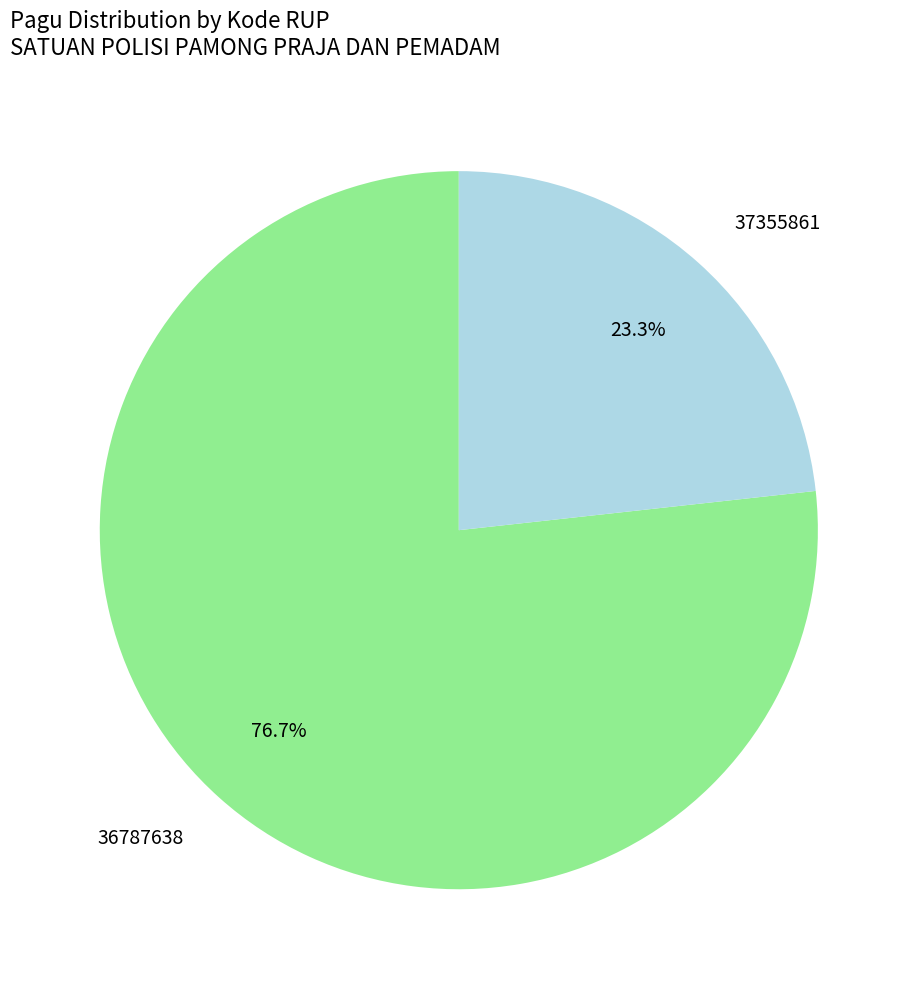

What is the smallest slice in the pie chart?

37355861